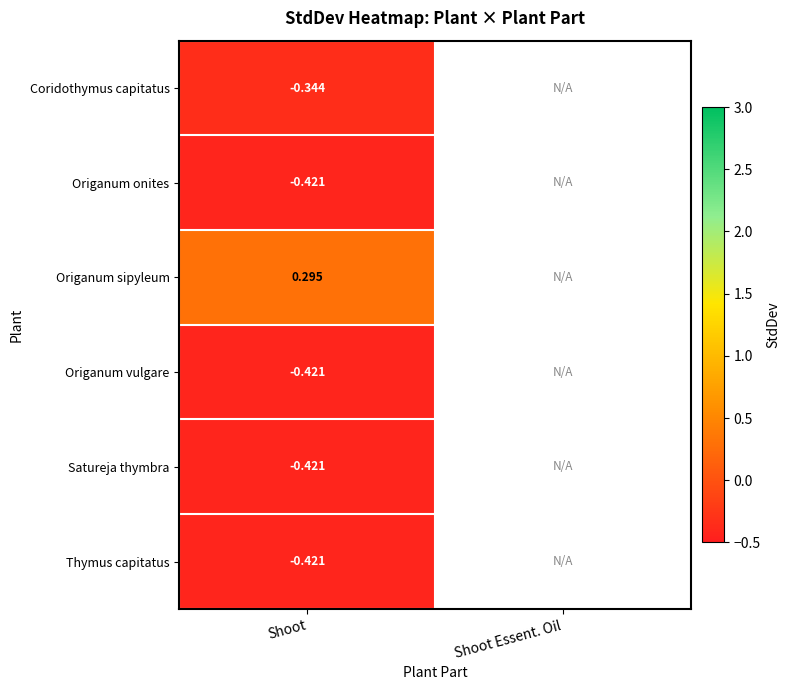

List the series in order of their peak value, lowest first.

Origanum onites, Origanum vulgare, Satureja thymbra, Thymus capitatus, Coridothymus capitatus, Origanum sipyleum